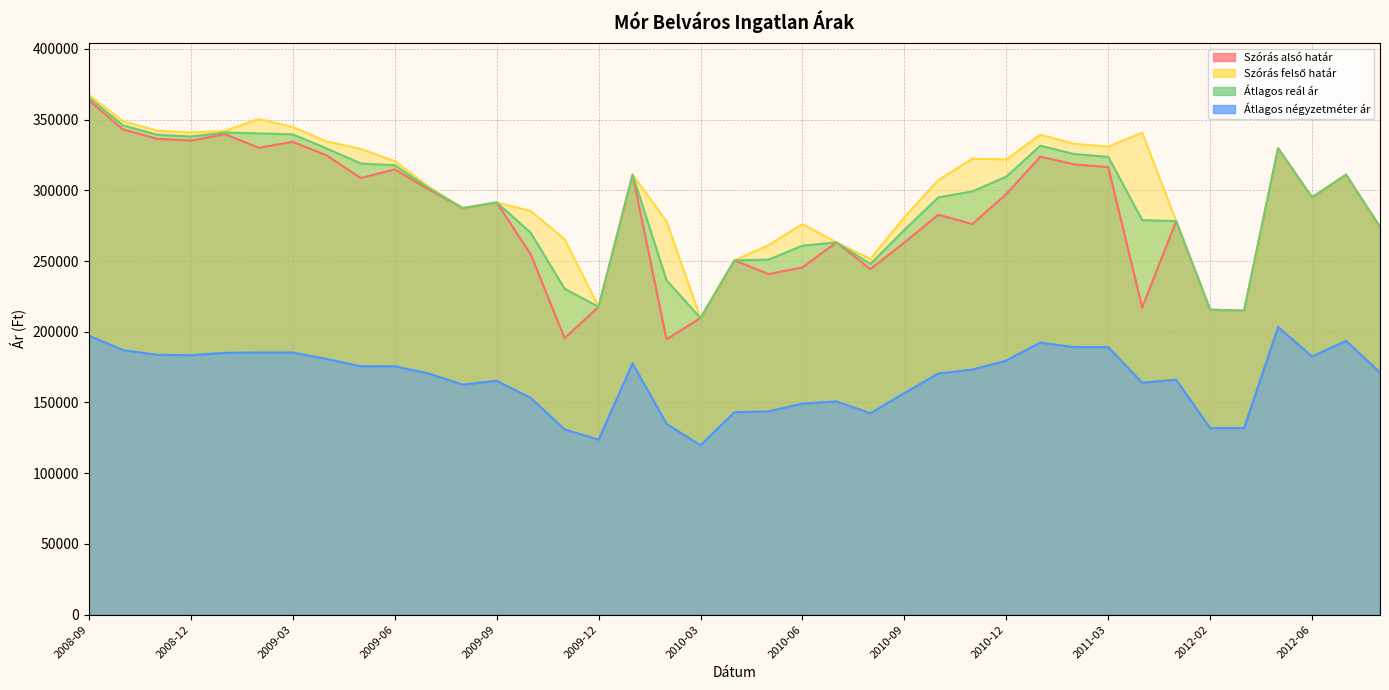

List the labels in order of Szórás felső határ value, largest first.

2008-09, 2009-02, 2008-10, 2009-03, 2008-11, 2009-01, 2008-12, 2011-05, 2011-01, 2009-04, 2011-02, 2011-03, 2012-05, 2009-05, 2010-11, 2010-12, 2009-06, 2010-01, 2012-08, 2010-10, 2009-07, 2012-06, 2009-09, 2009-08, 2009-10, 2010-09, 2011-11, 2010-02, 2010-06, 2012-09, 2009-11, 2010-07, 2010-05, 2010-08, 2010-04, 2009-12, 2012-02, 2012-03, 2010-03